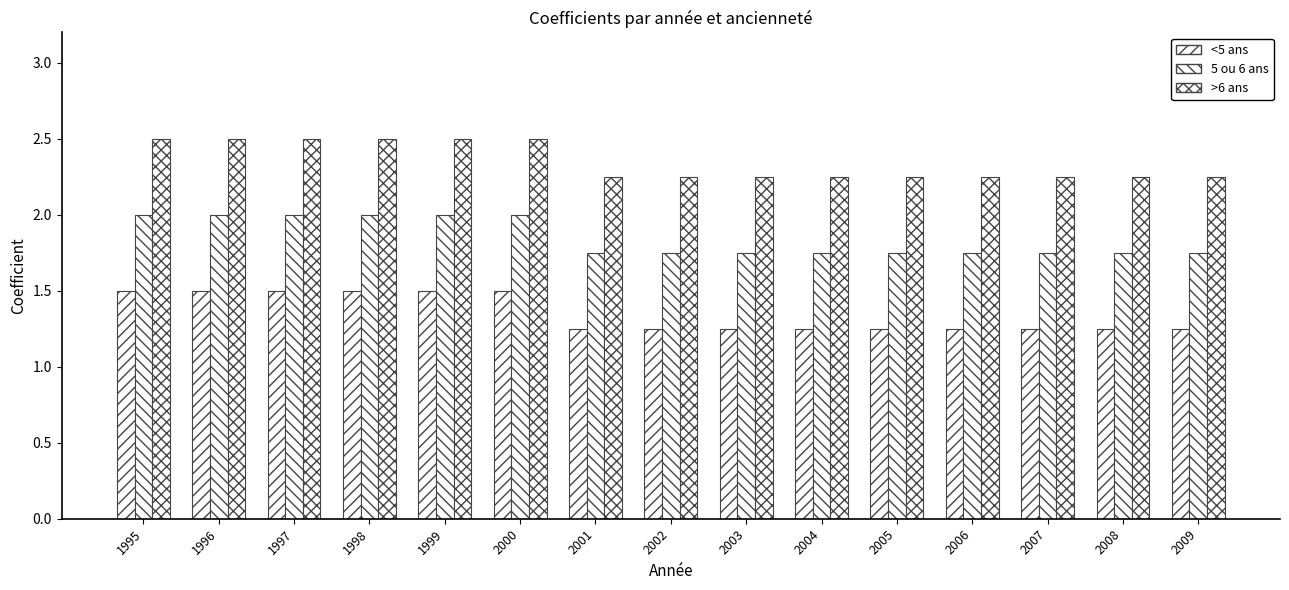

List the labels in order of >6 ans value, smallest first.

2001, 2002, 2003, 2004, 2005, 2006, 2007, 2008, 2009, 1995, 1996, 1997, 1998, 1999, 2000